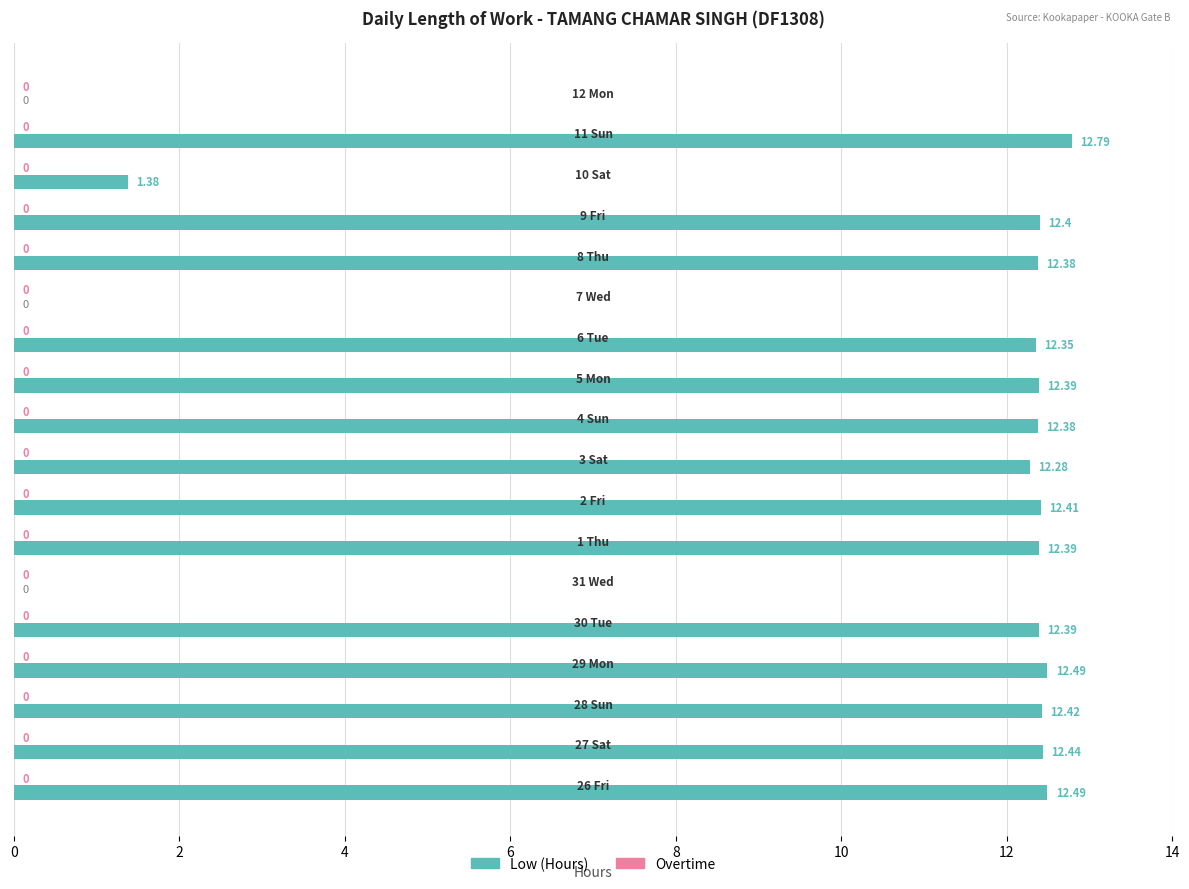

Are the bars horizontal?

Yes